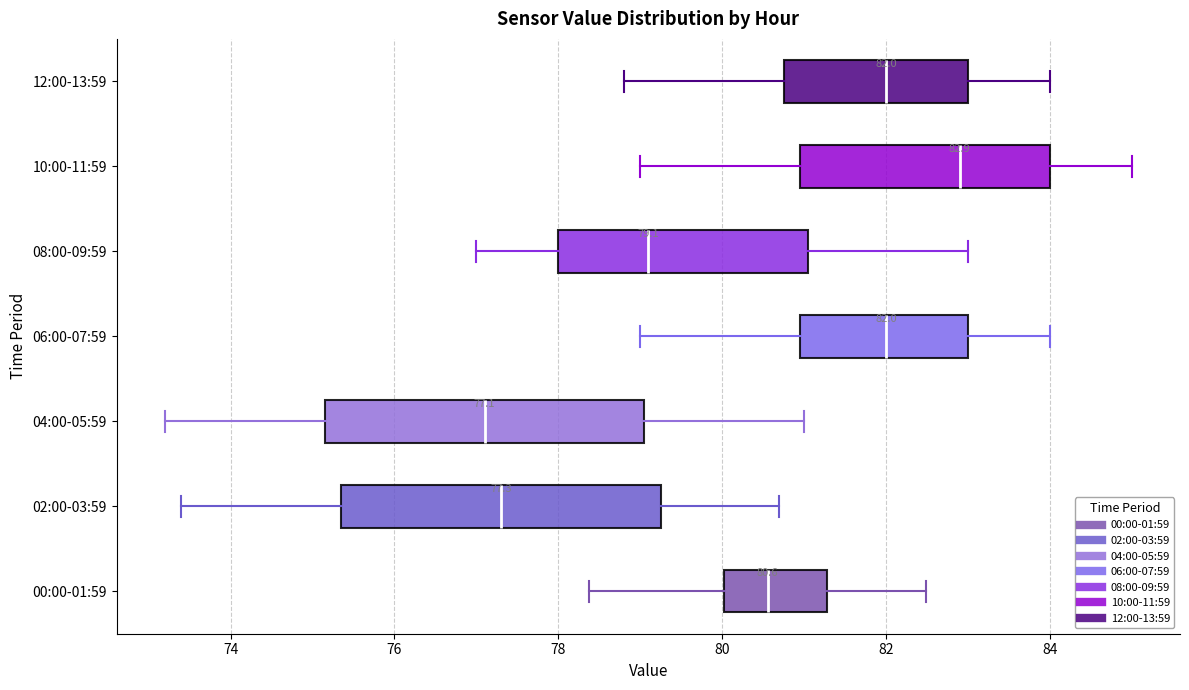

Which box's median line is the furthest to the right?

10:00-11:59